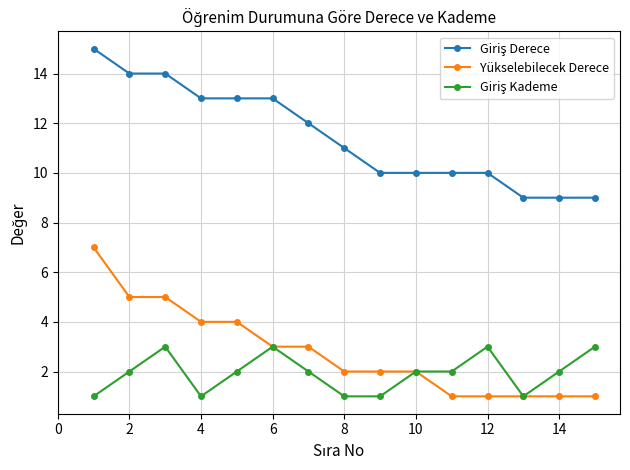

How many data points does each series have?

15